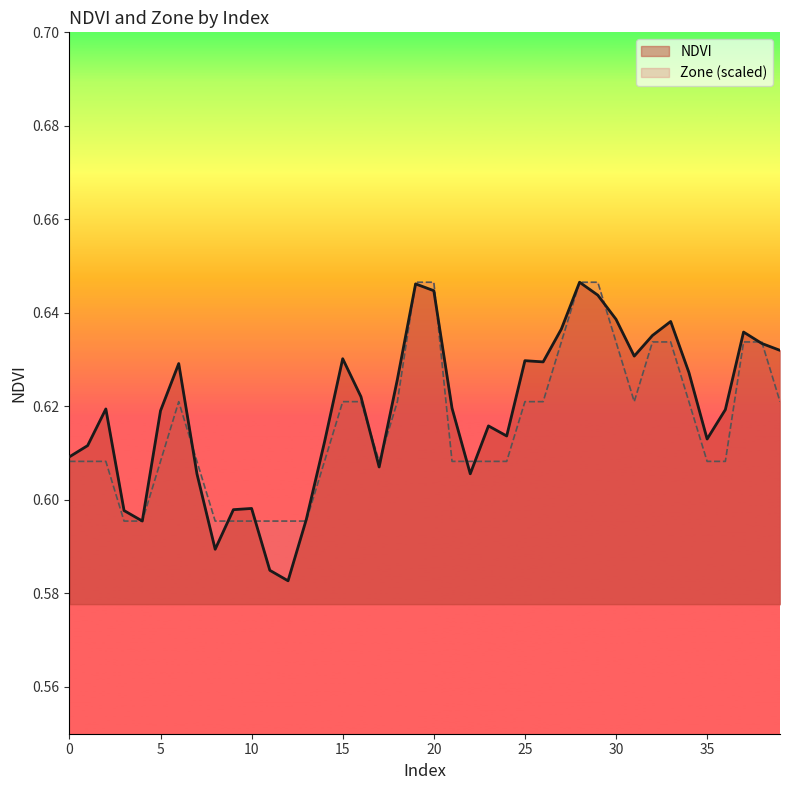

Between 19 and 3, which is larger?

19